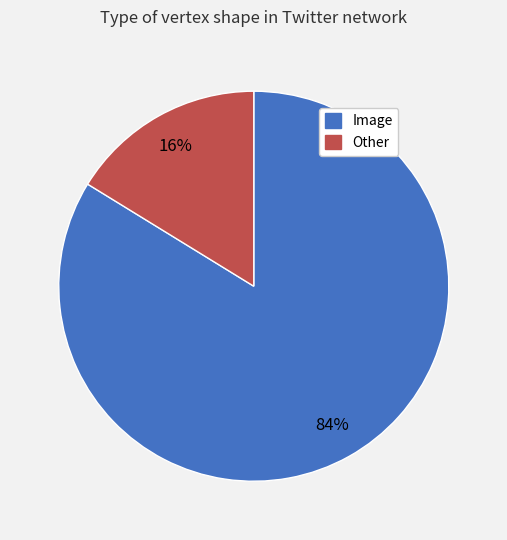

How many segments does this pie chart have?

2